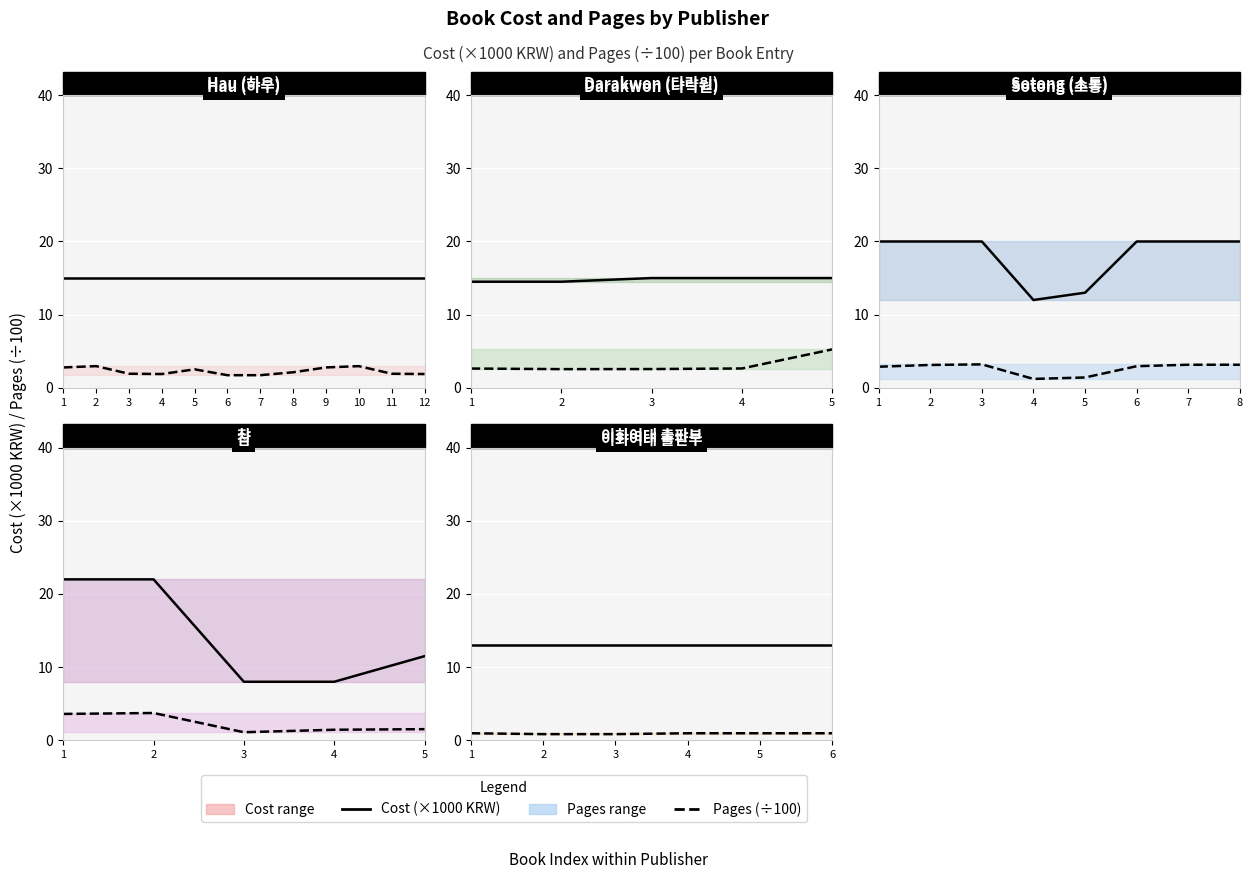

Is the value of Pages (÷100) at 6 greater than the value of Cost (×1000 KRW) at 1?

No